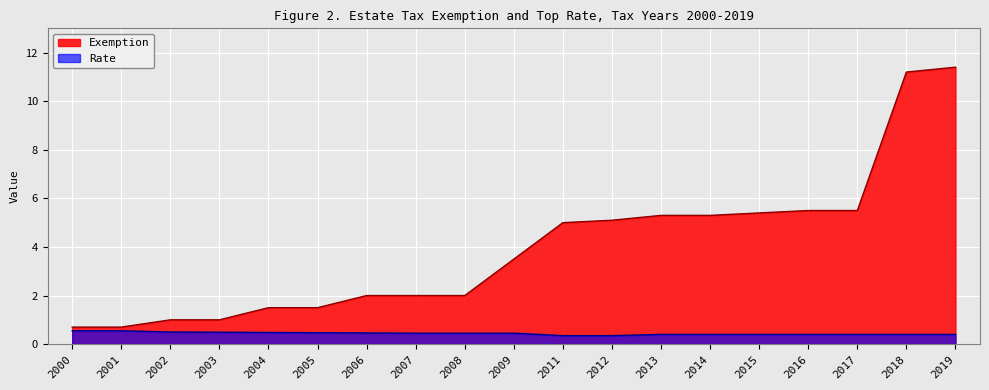

What is the difference between the Rate values at 2016 and 2000?

0.2